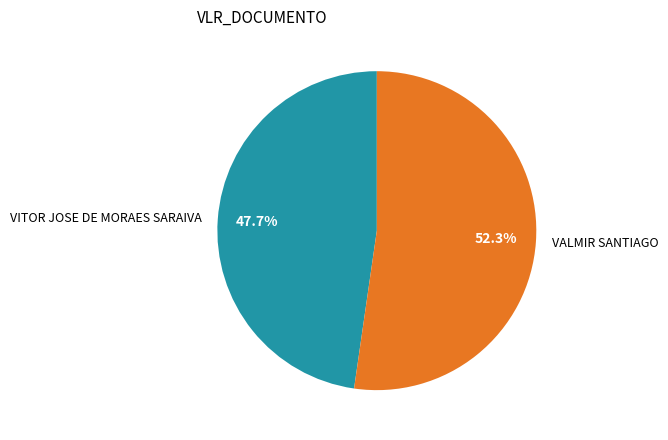

What percentage is NOT represented by VITOR JOSE DE MORAES SARAIVA?

52.3%